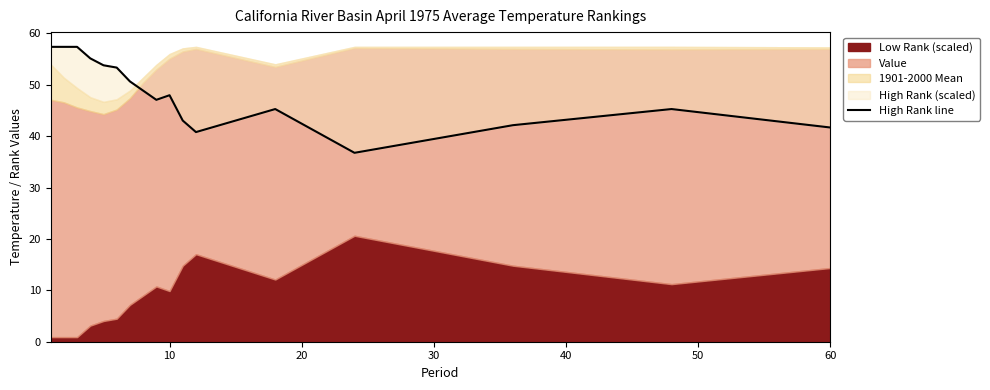

What is the difference between the maximum and second lowest values?

16.6